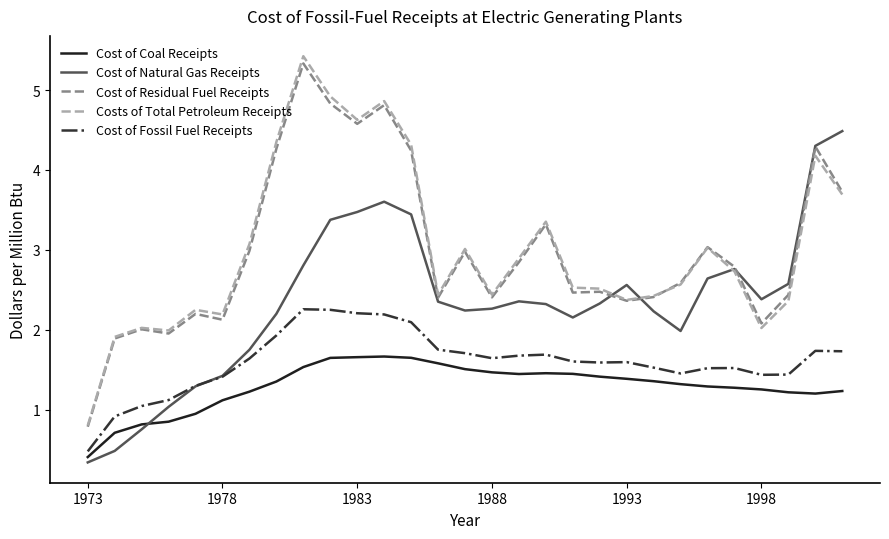

What is the minimum value for Cost of Residual Fuel Receipts?

0.8